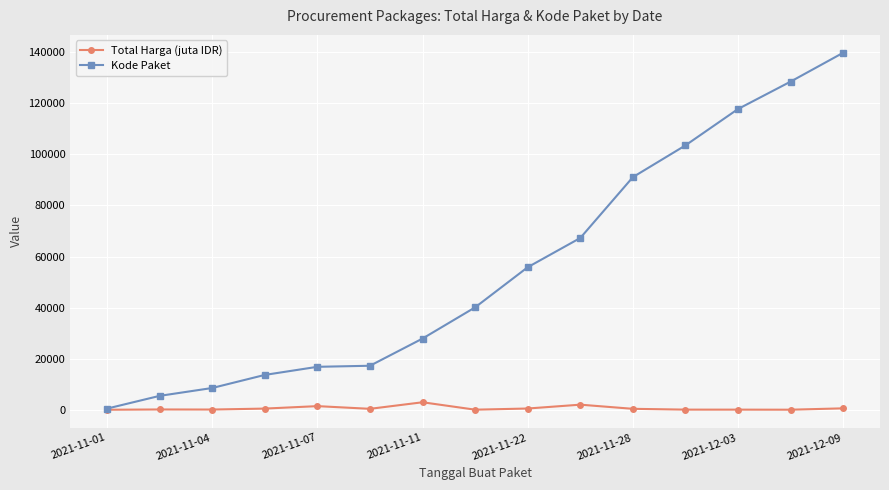

Rank the series by their average value, from lowest to highest.

Total Harga (juta IDR), Kode Paket